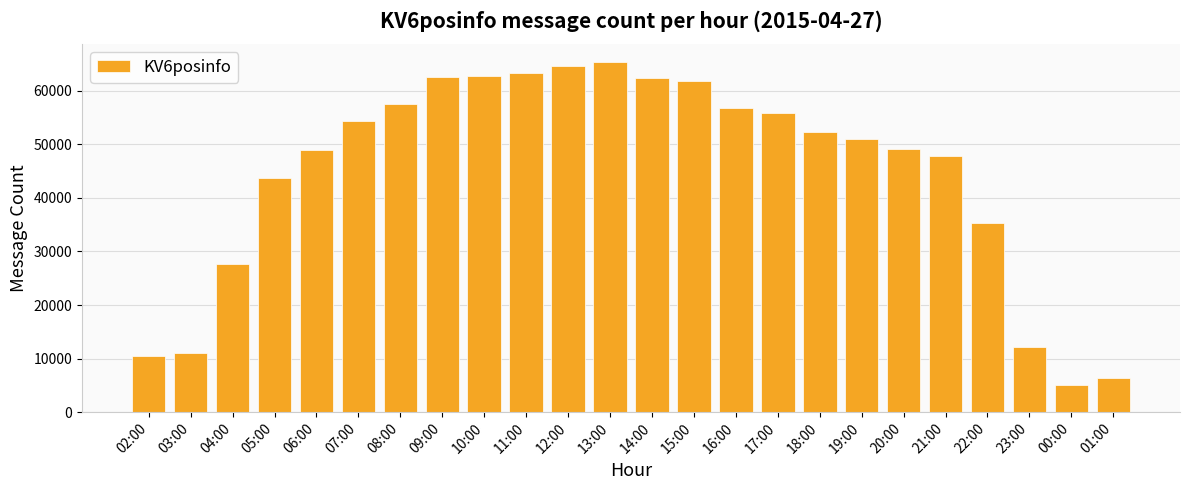

Where is the data nearest to the value 35216?

22:00